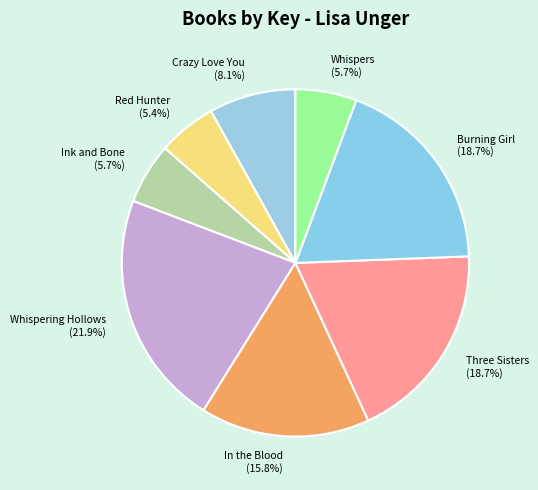

To the nearest percent, what is the difference between the largest and smallest slice percentages?

16%